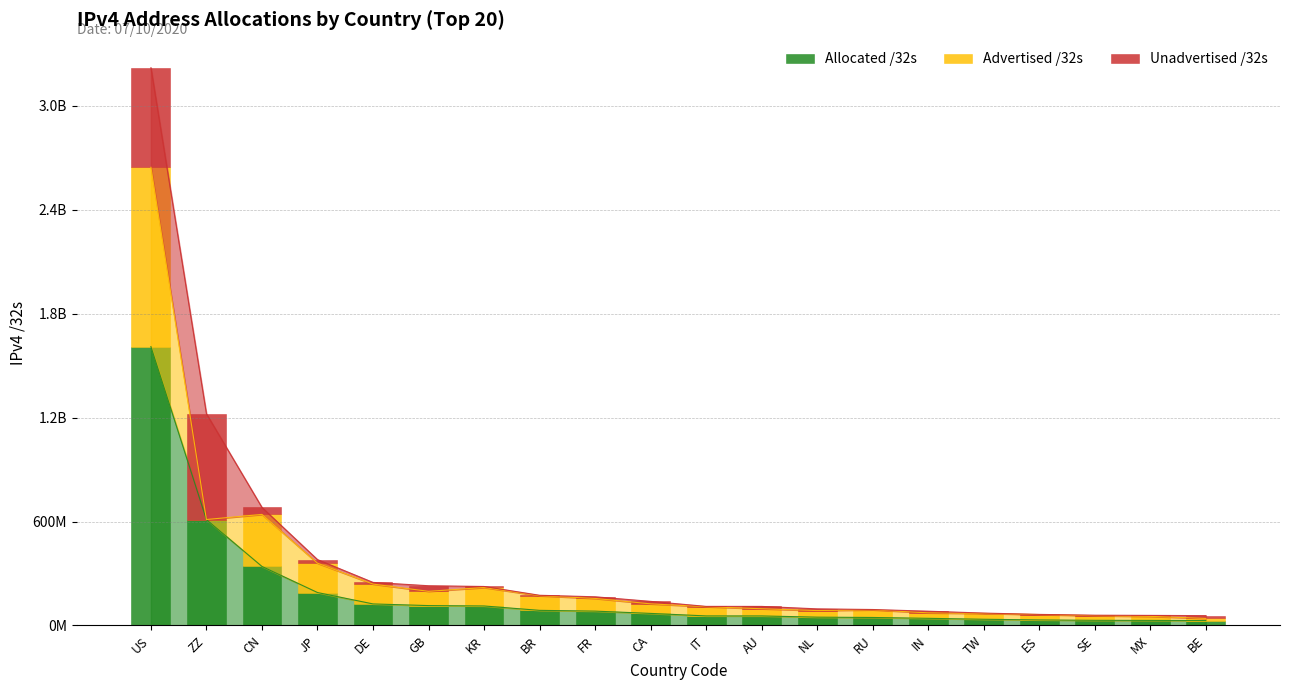

How many bars are there in total?

60